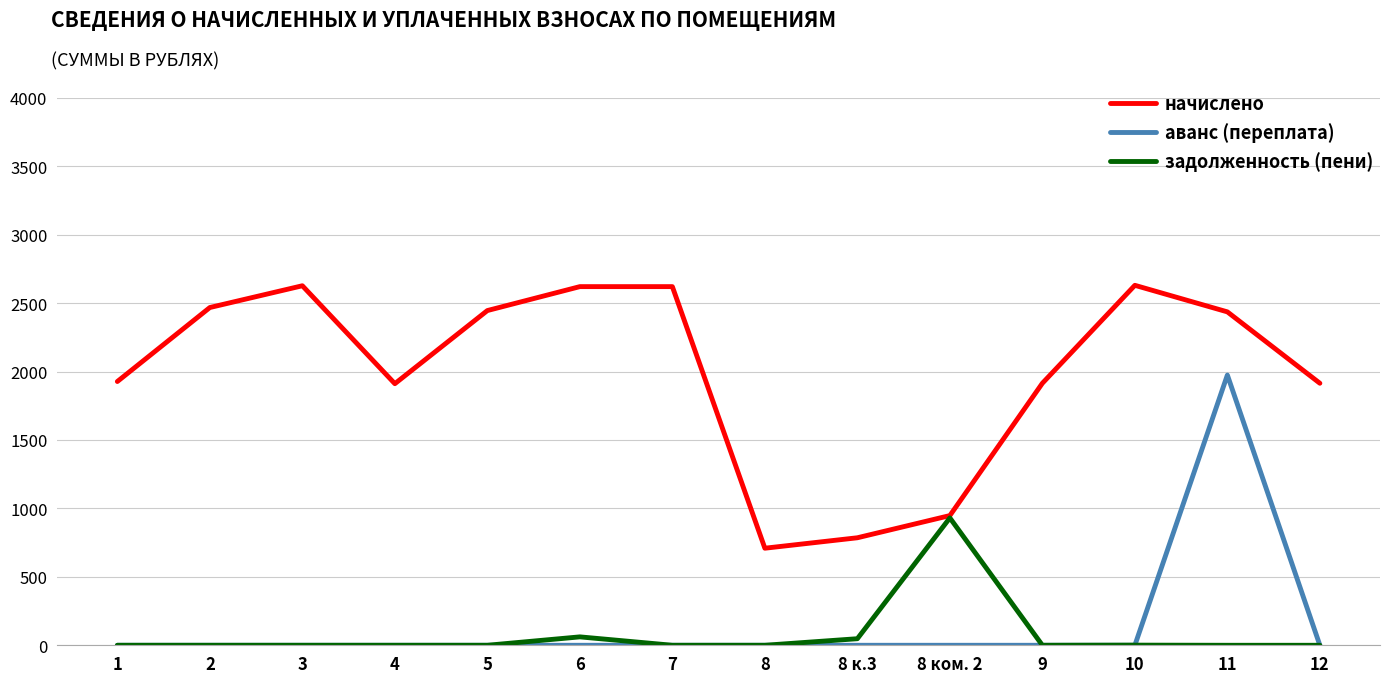

Is the value of начислено at 12 greater than the value of задолженность (пени) at 2?

Yes